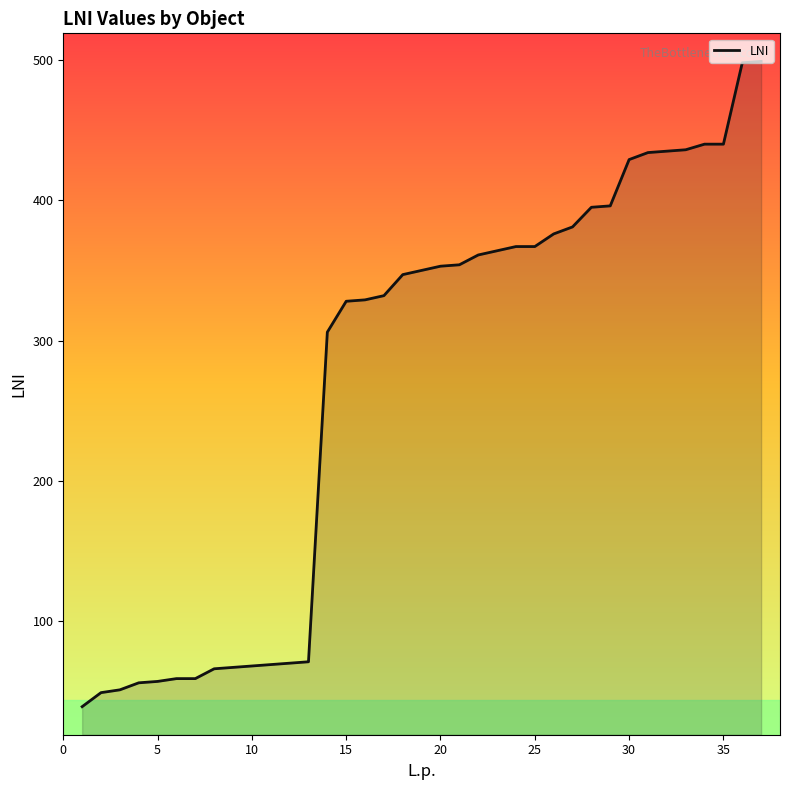

What is the smallest value displayed?

39